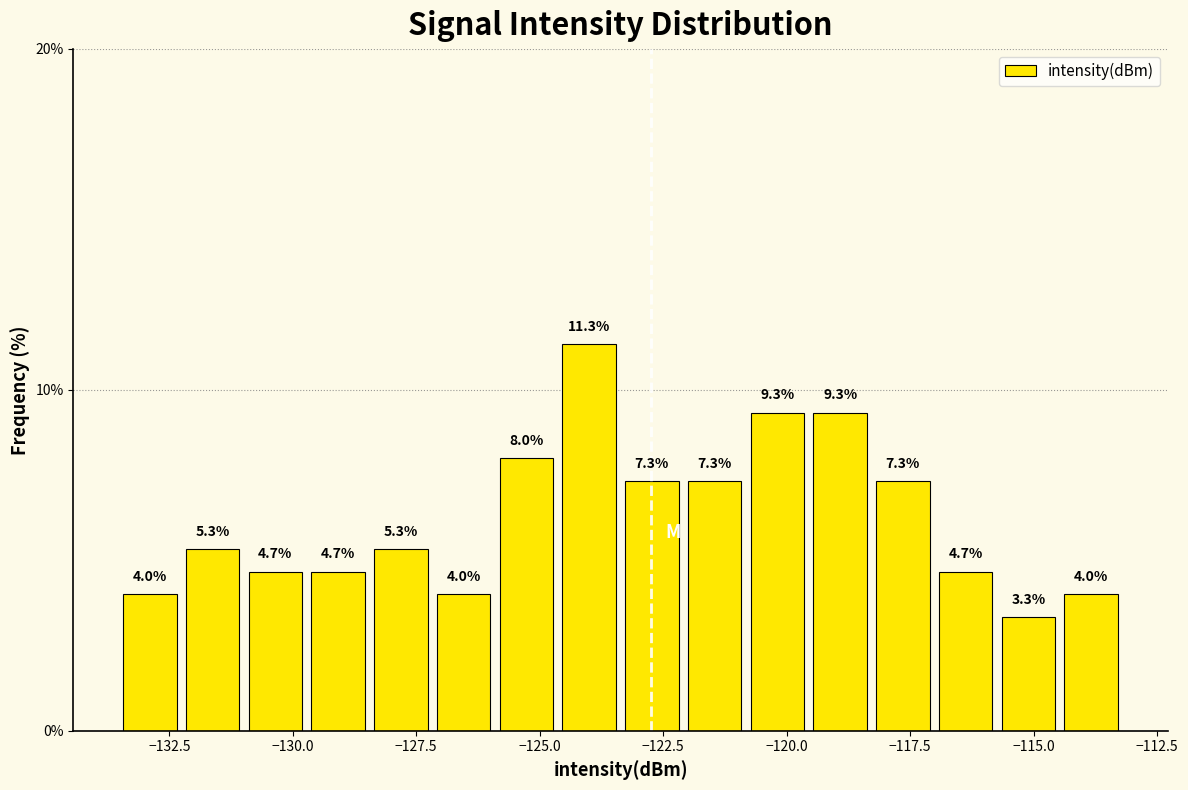

Read against the x-axis, roughly where is the centre of the tallest bar?

-124.0